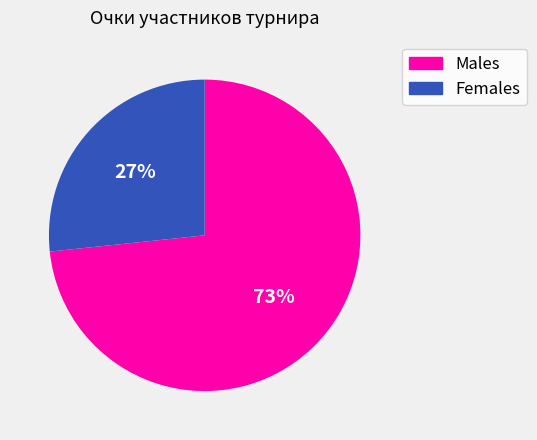

Is there any slice that represents more than half of the pie?

Yes